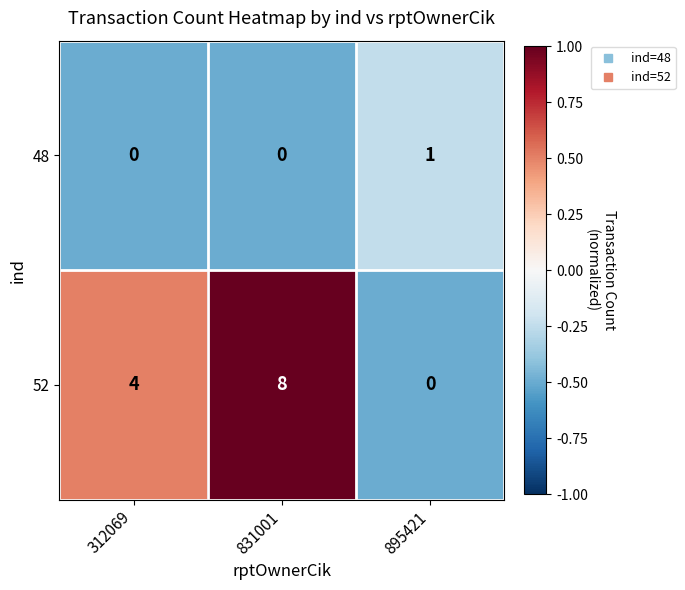

The 48 series shows 1 at 895421. True or false?

True